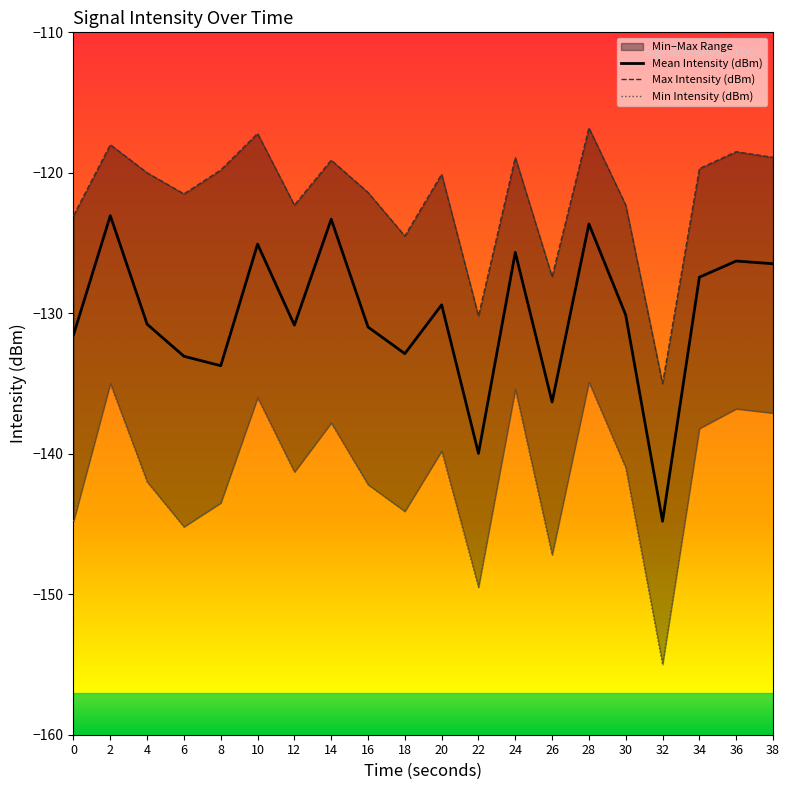

At 34, list the series in order from smallest to largest.

Min Intensity (dBm), Mean Intensity (dBm), Max Intensity (dBm)